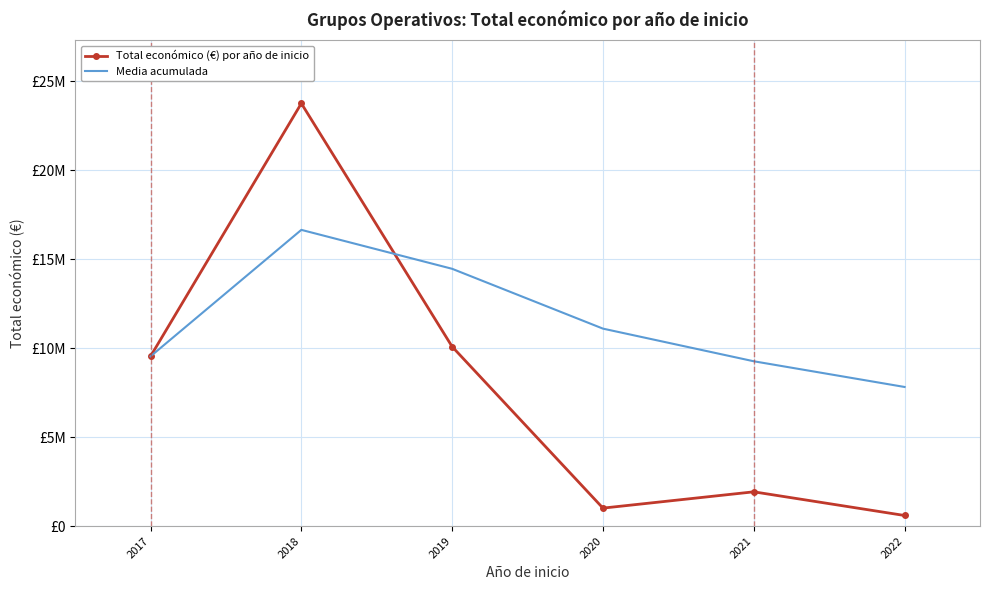

Is the value of Media acumulada at 2020 greater than the value of Total económico (€) por año de inicio at 2019?

Yes